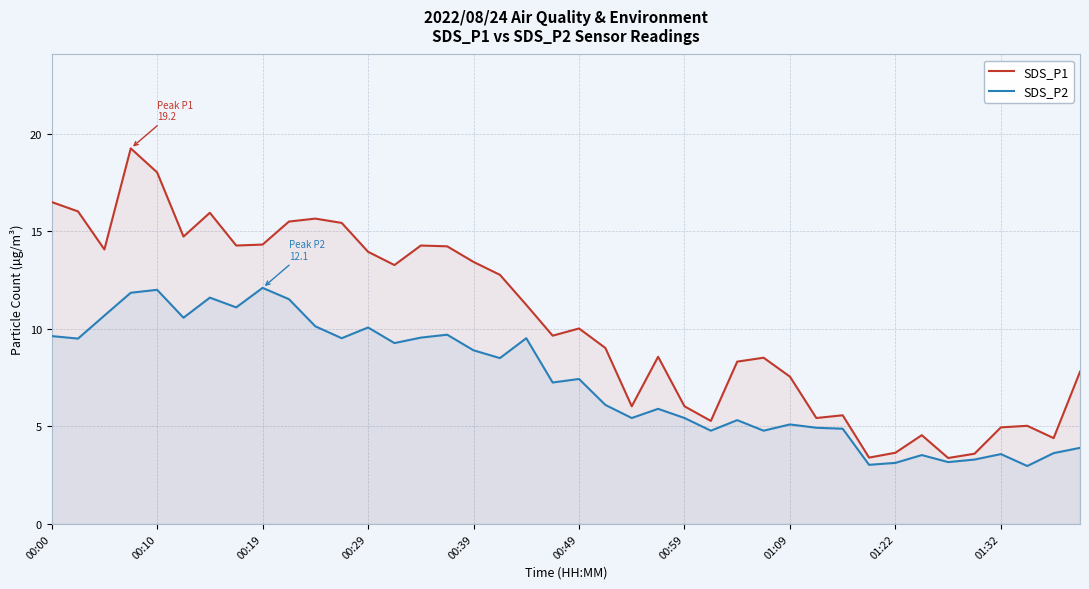

True or false: SDS_P1 and SDS_P2 intersect in this chart.

False